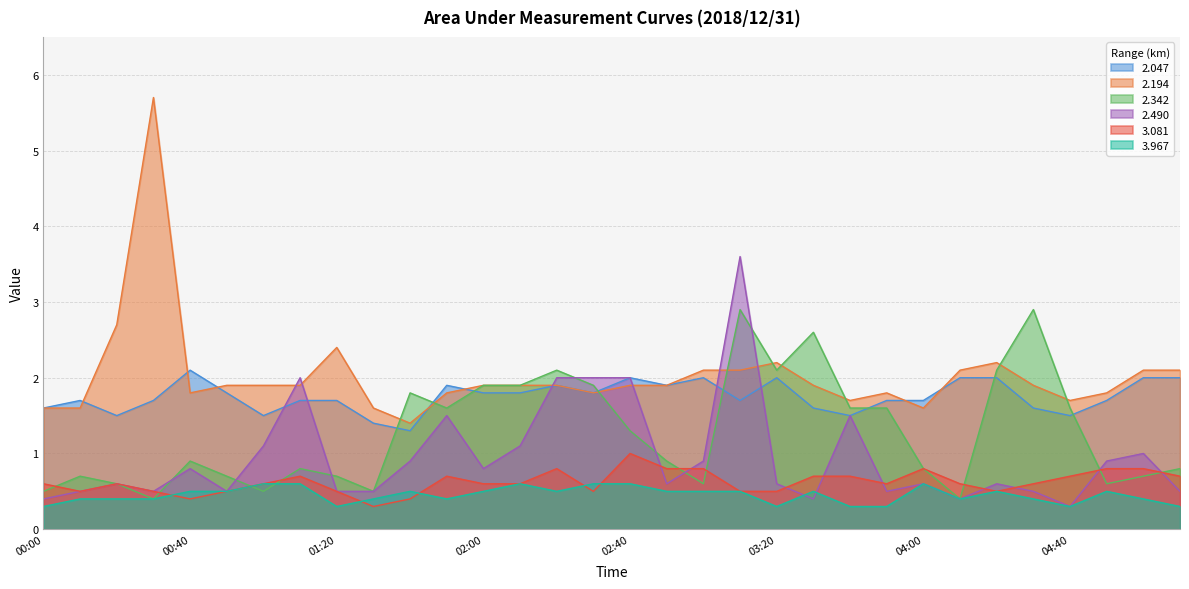

Where is 2.342 nearest to the value 1?

00:40